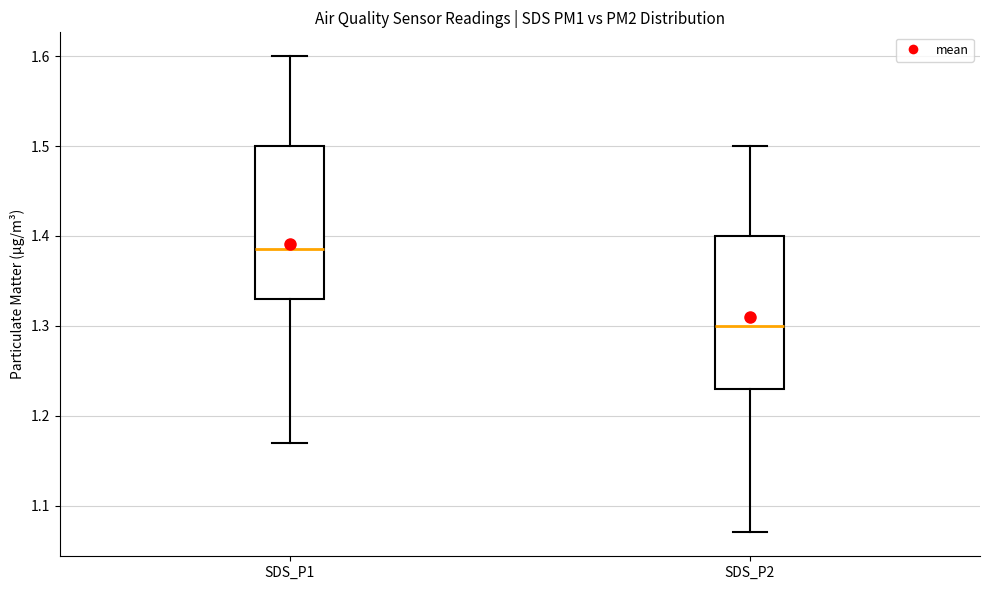

Which box has the highest median line?

SDS_P1